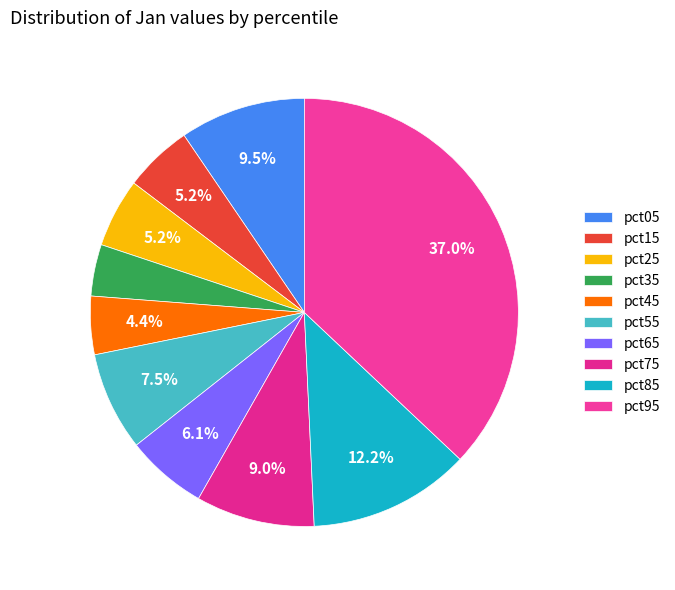

How many segments does this pie chart have?

10